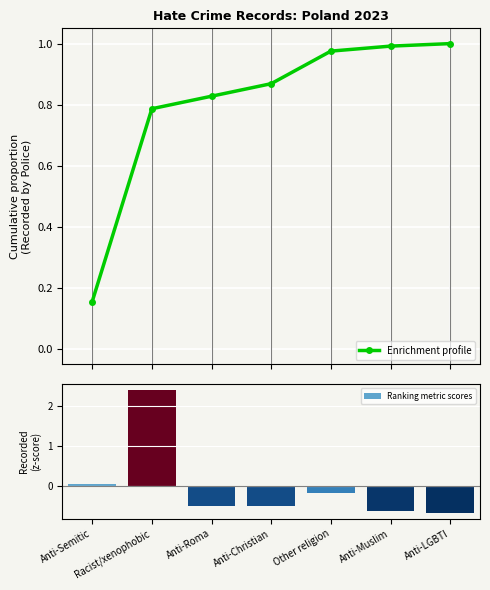

What value does the data have at Anti-LGBTI?

1.0